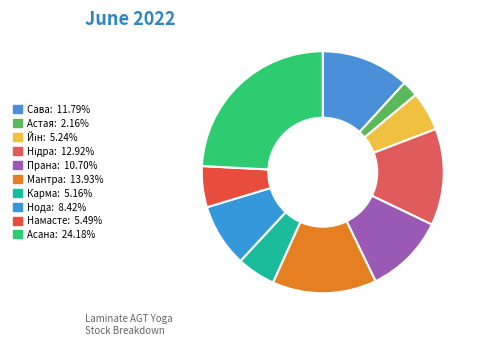

How many segments does this pie chart have?

10